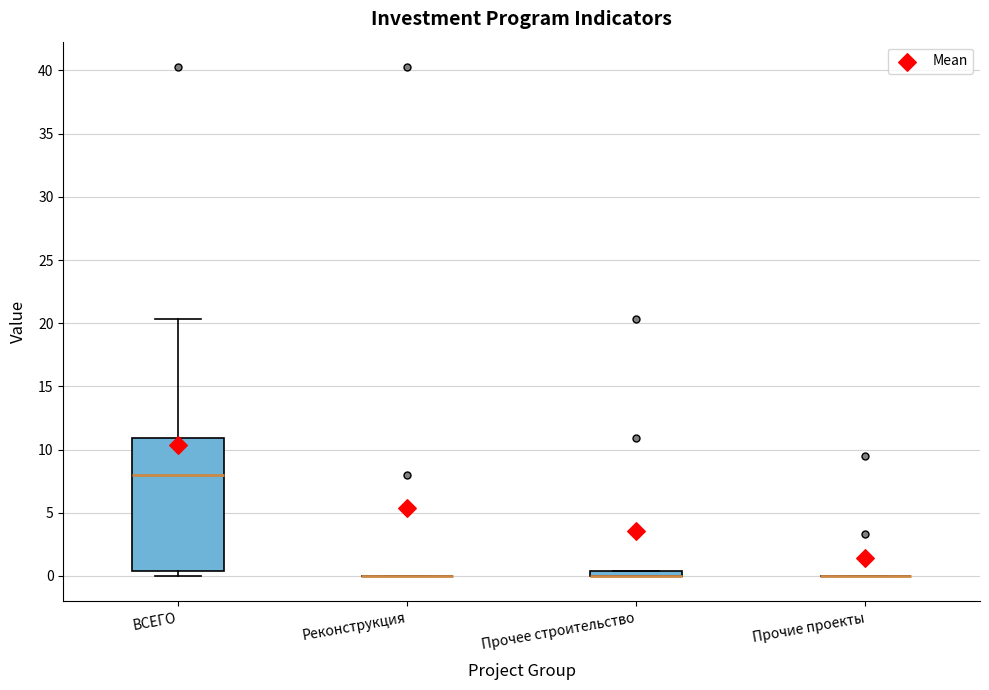

Where is the lower edge of the box for Прочее строительство on the y-axis? The values are not printed on the chart, so give them approximately, as read against the axis.

0.0